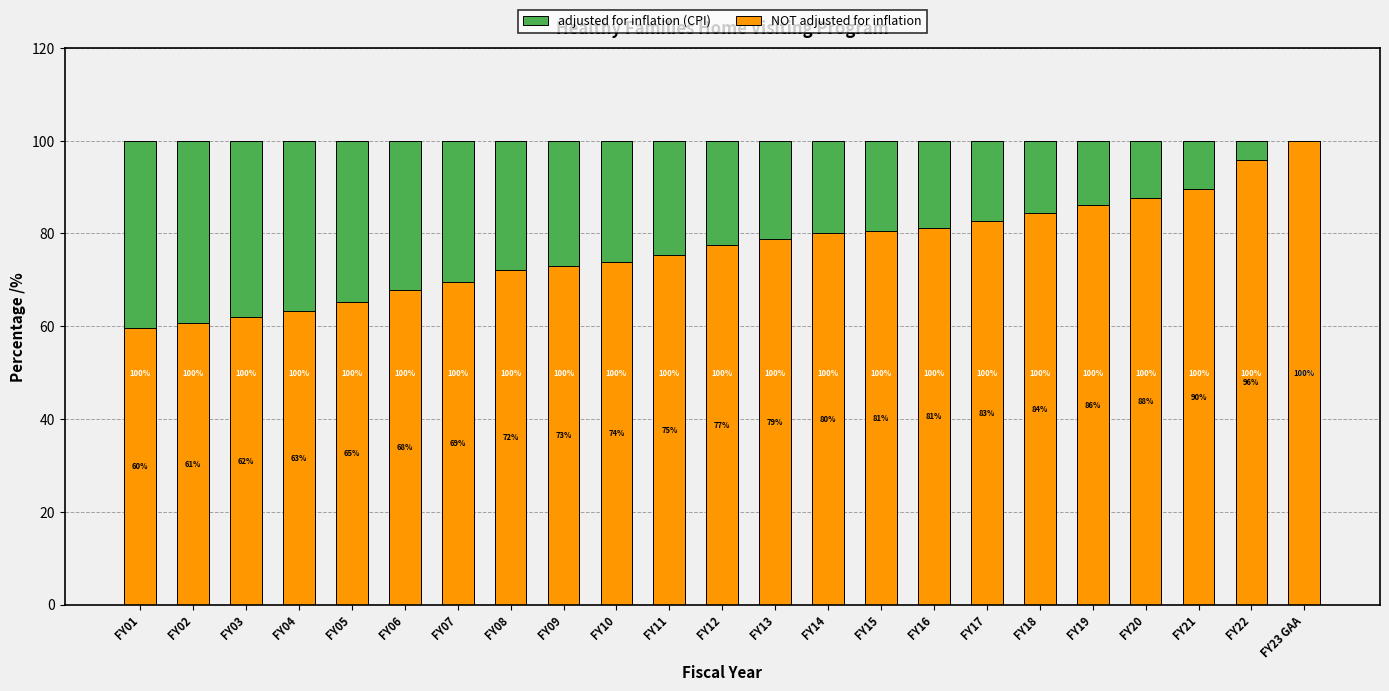

What is the difference between the maximum and minimum values in the NOT adjusted for inflation series?

40.4